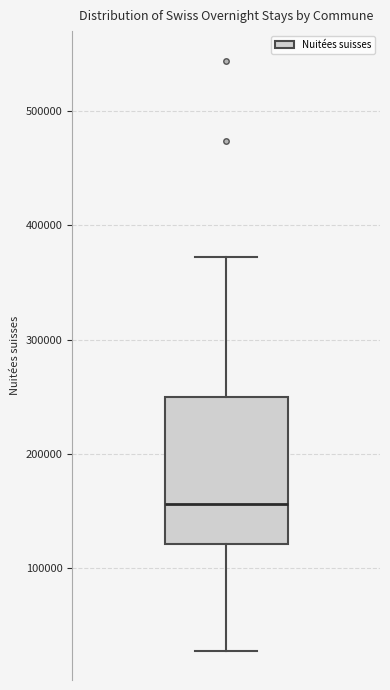

Transcribe this box plot: give where the median line is, the range the box spans, and where the two whiskers end, as read against the y-axis. The values are not printed on the chart, so give them approximately, as read against the axis.

median 160000, box 120000 to 250000, whiskers 30000 to 370000